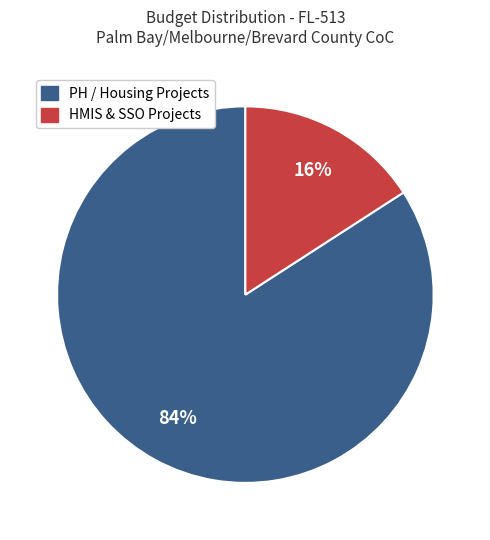

Is there any slice that represents more than half of the pie?

Yes